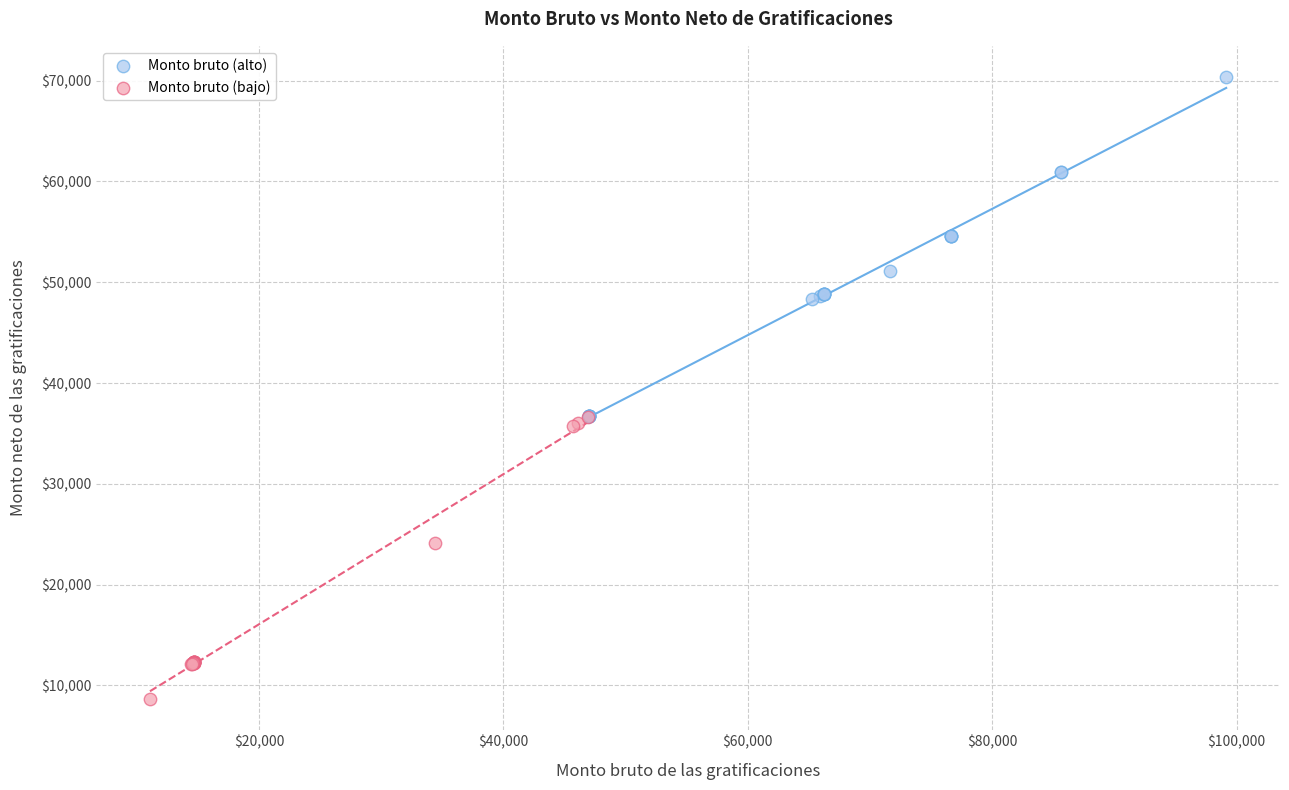

Which series has the largest Y range (max minus min)?

Monto bruto (alto)